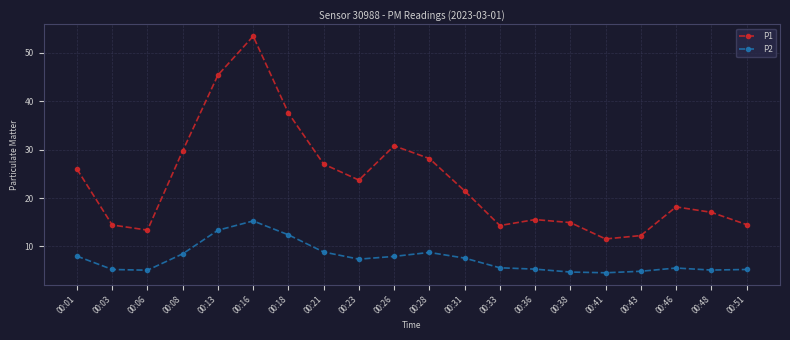

At which category does P1 reach its first local peak?

00:16